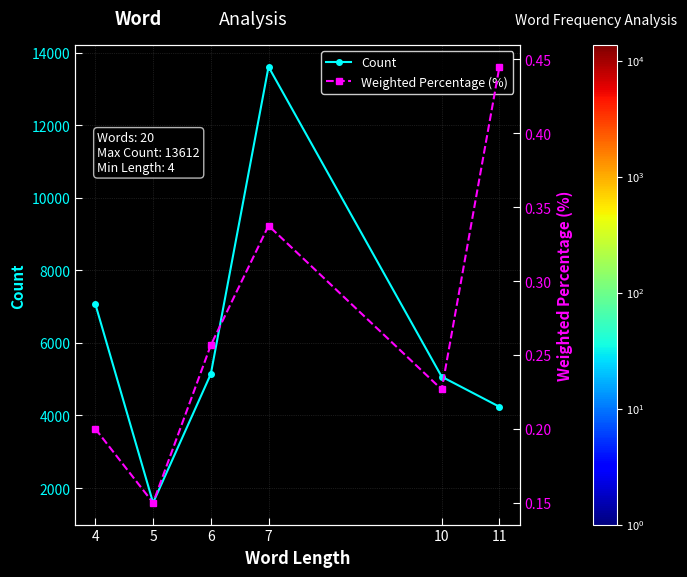

Reading left to right, transcribe all the data shown in this chart.

Count: 7069.0	1593.0	5143.0	13612.0	5069.0	4240.0
Weighted Percentage (%): 0.2	0.1	0.3	0.3	0.2	0.4